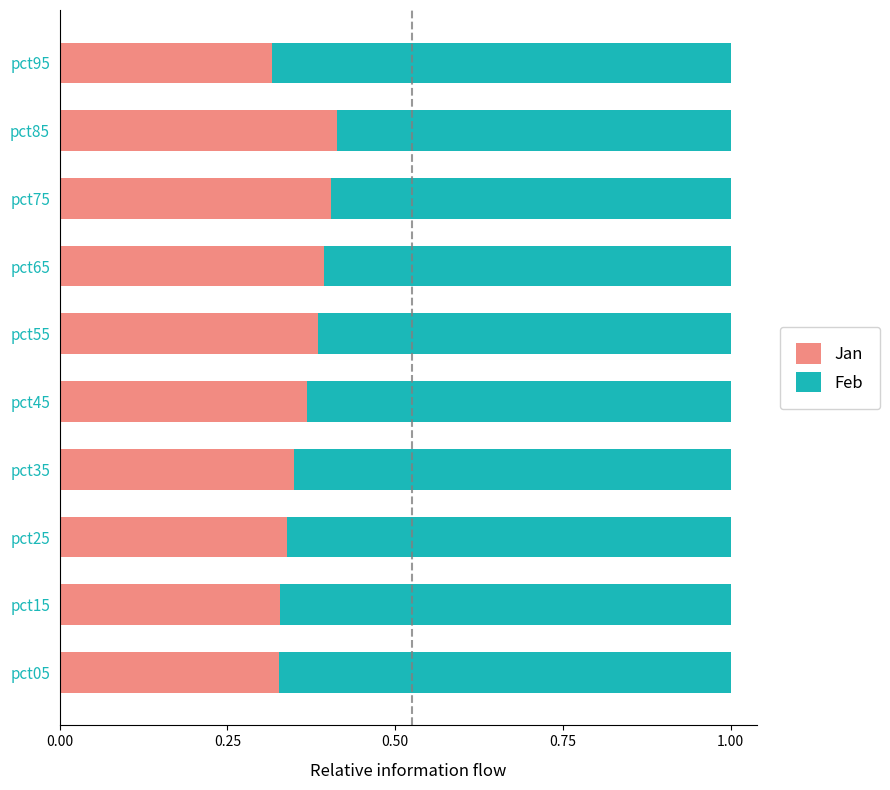

The value of Jan at pct35 is 0.6. True or false?

False